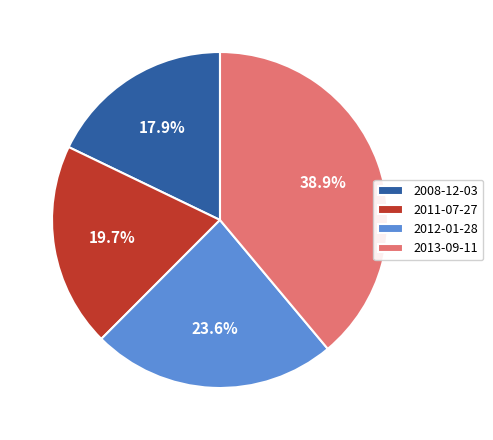

To the nearest percent, what is the difference between the largest and smallest slice percentages?

21%